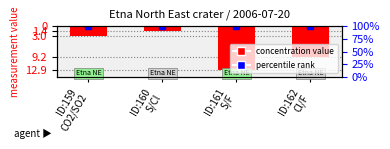

True or false: the data shows -3.0 at ID:159
CO2/SO2.

True